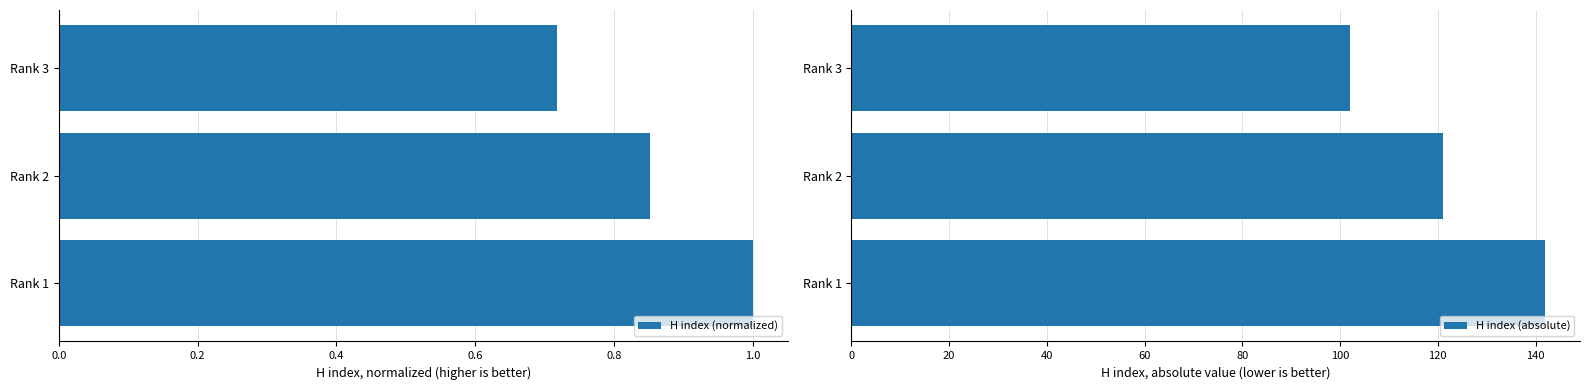

At how many categories does at least one series exceed 96?

3